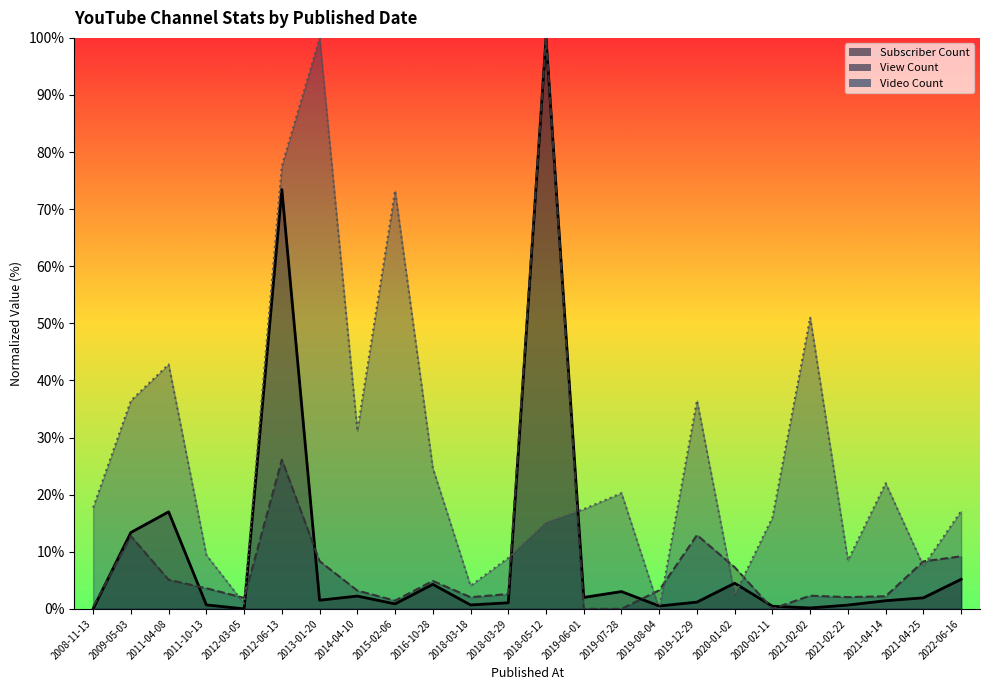

At which category does Subscriber Count reach its first local peak?

2011-04-08